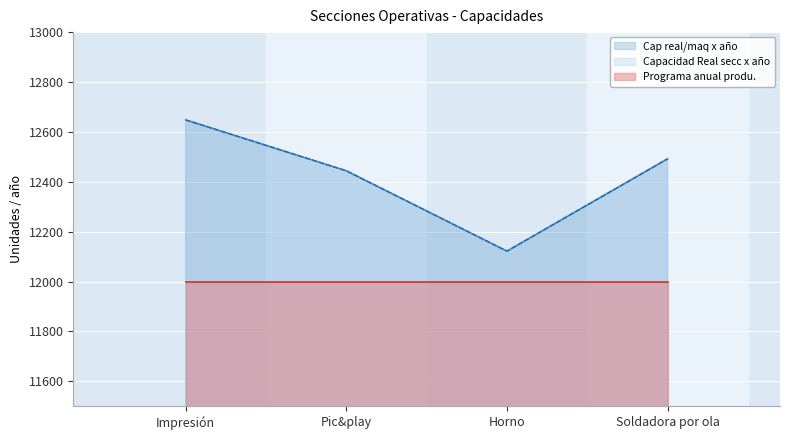

Does the chart display data point markers on the line(s)?

No